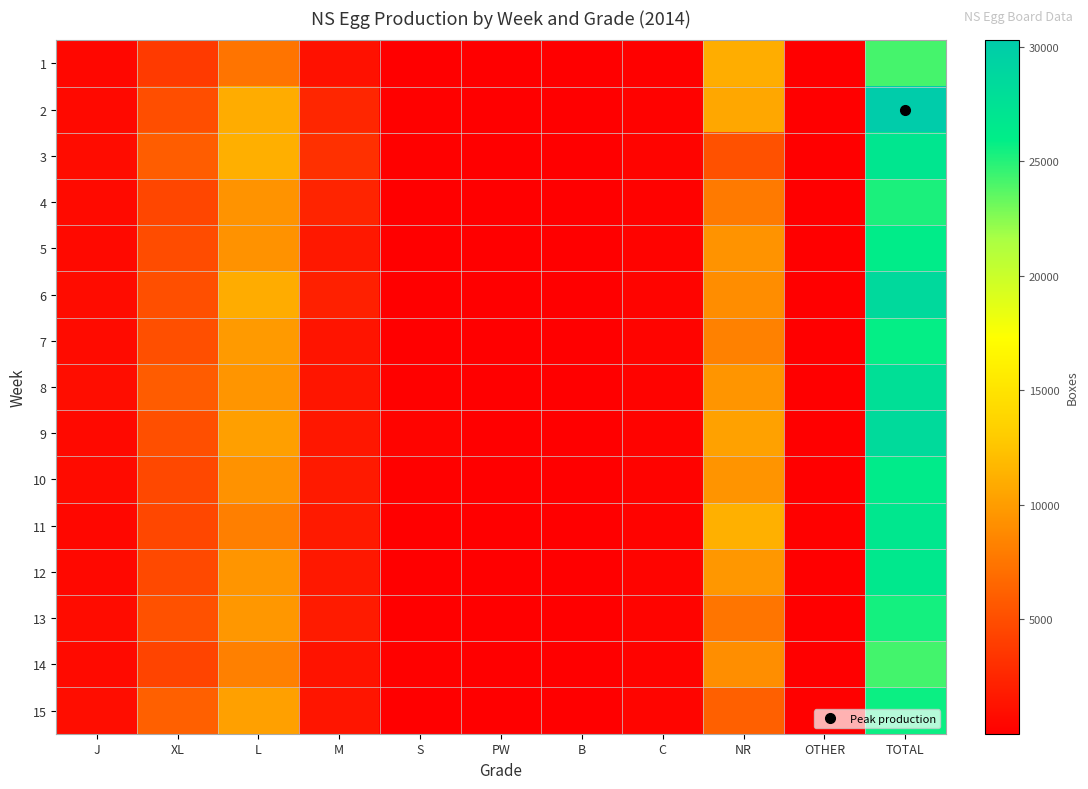

At NR, list the series in order from largest to smallest.

11, 1, 2, 9, 12, 8, 10, 5, 14, 6, 7, 4, 13, 15, 3